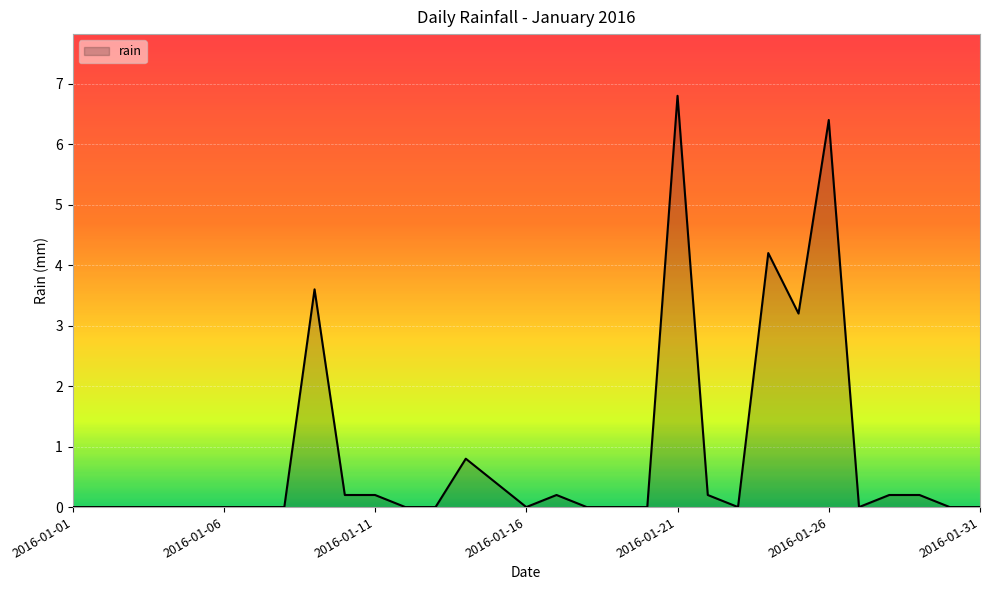

What is the maximum value shown in the chart?

6.8